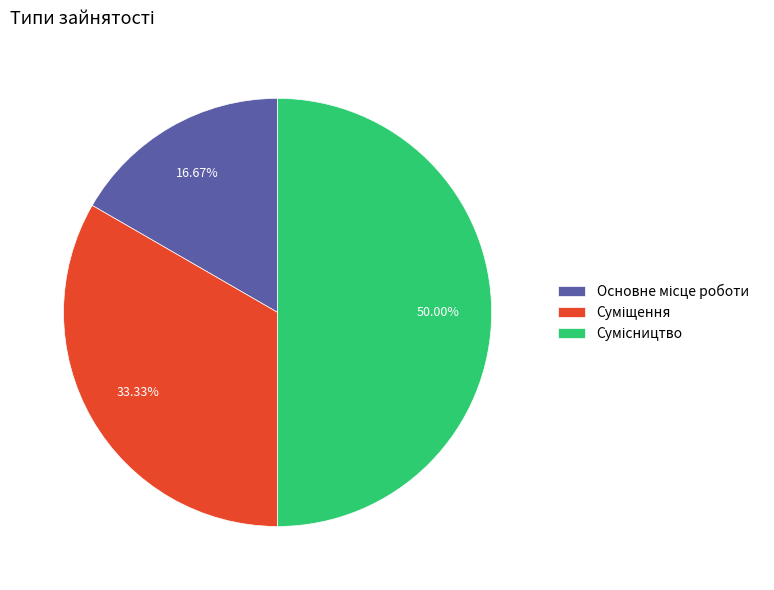

The Суміщення slice represents 39% of the pie. True or false?

False